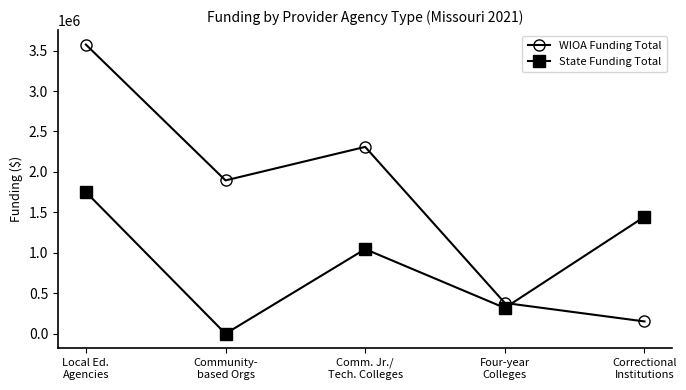

What is the difference between the highest and lowest values at Community-
based Orgs?

1894987.6